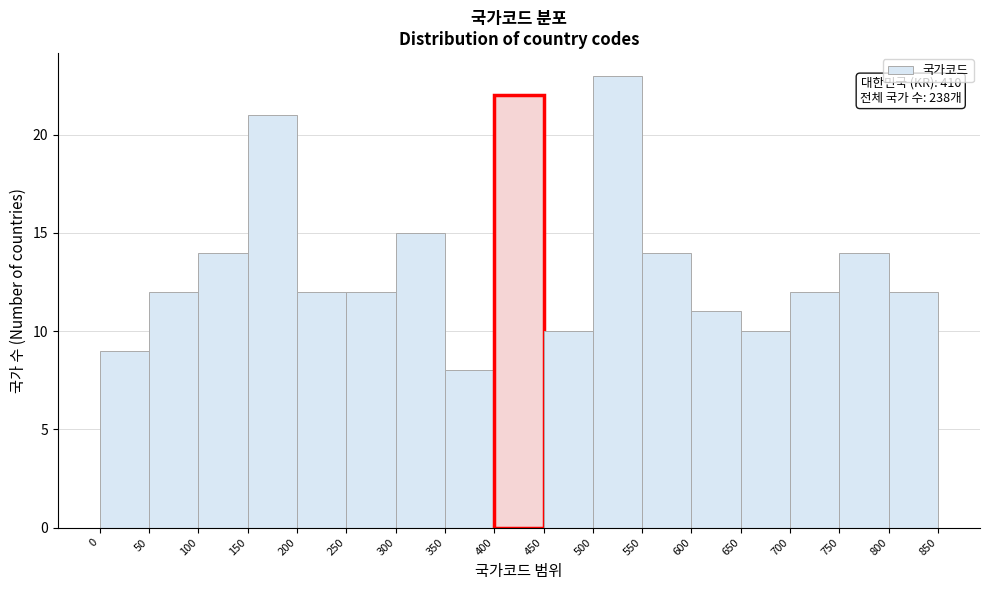

Which range on the x-axis has the tallest bar?

500 to 550